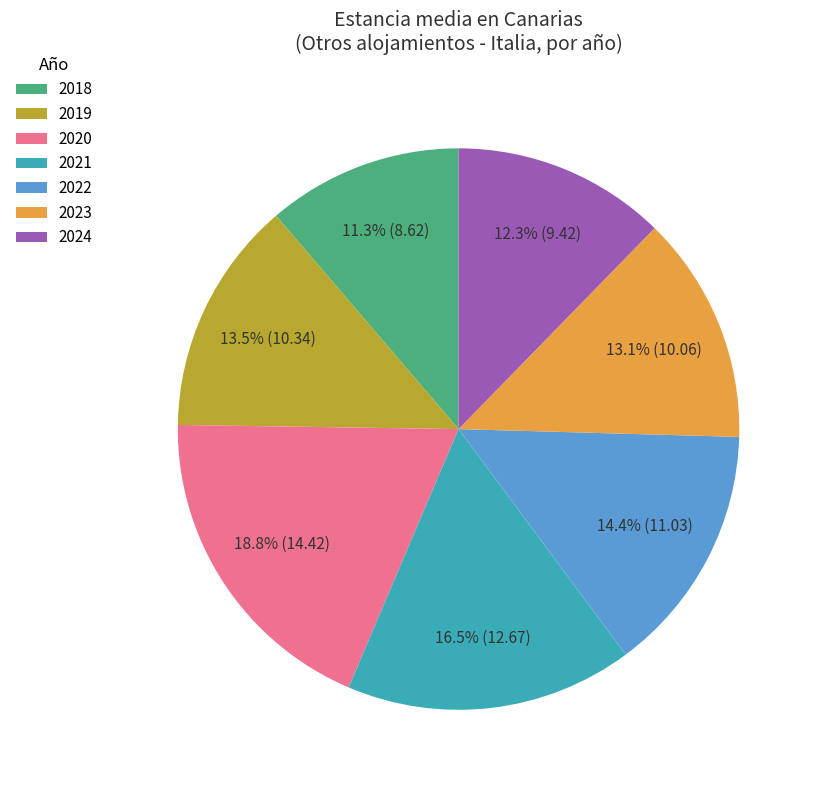

Is there a majority slice in this chart?

No